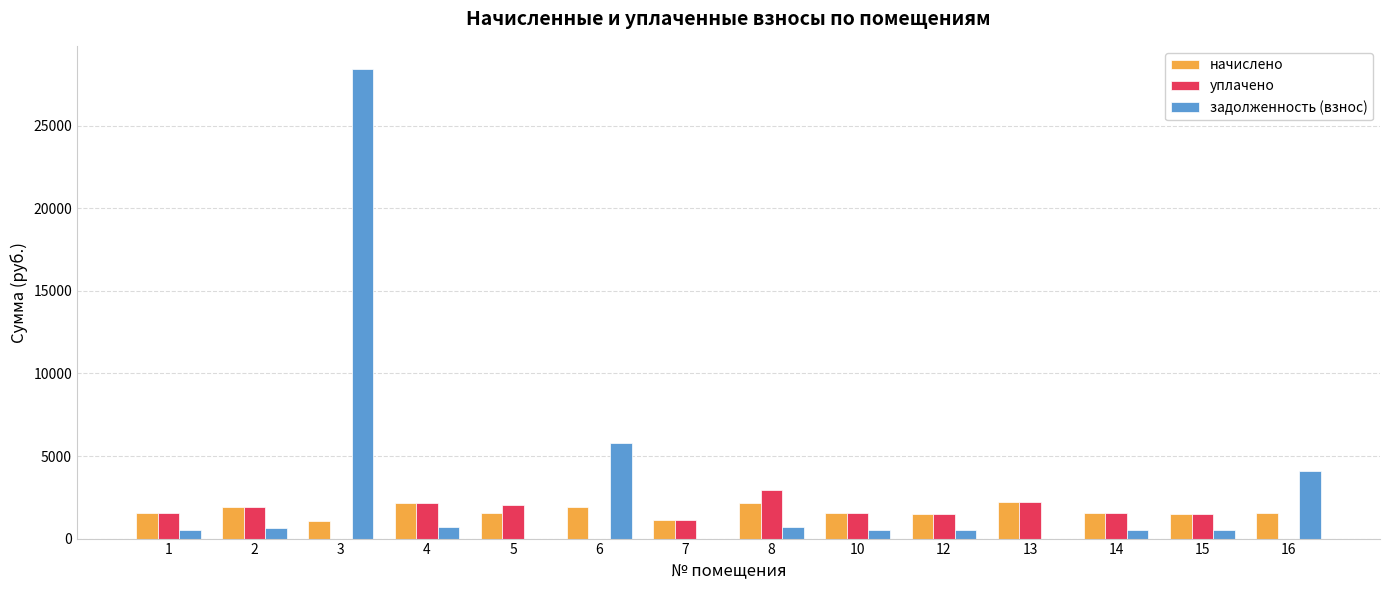

How many values in the начислено series exceed 1539?

7